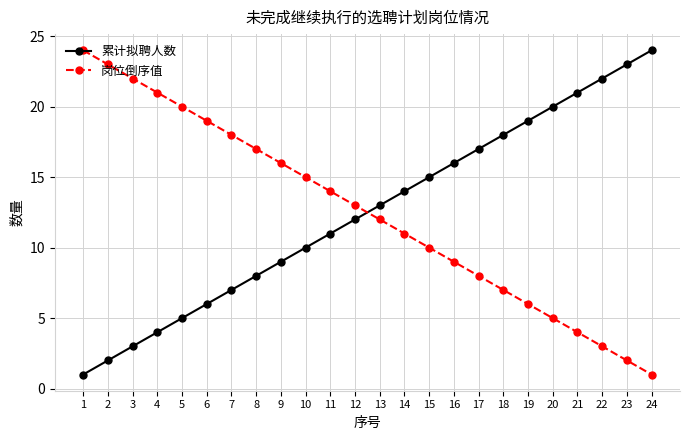

Is it true that 岗位倒序值 equals 5 at 15?

False